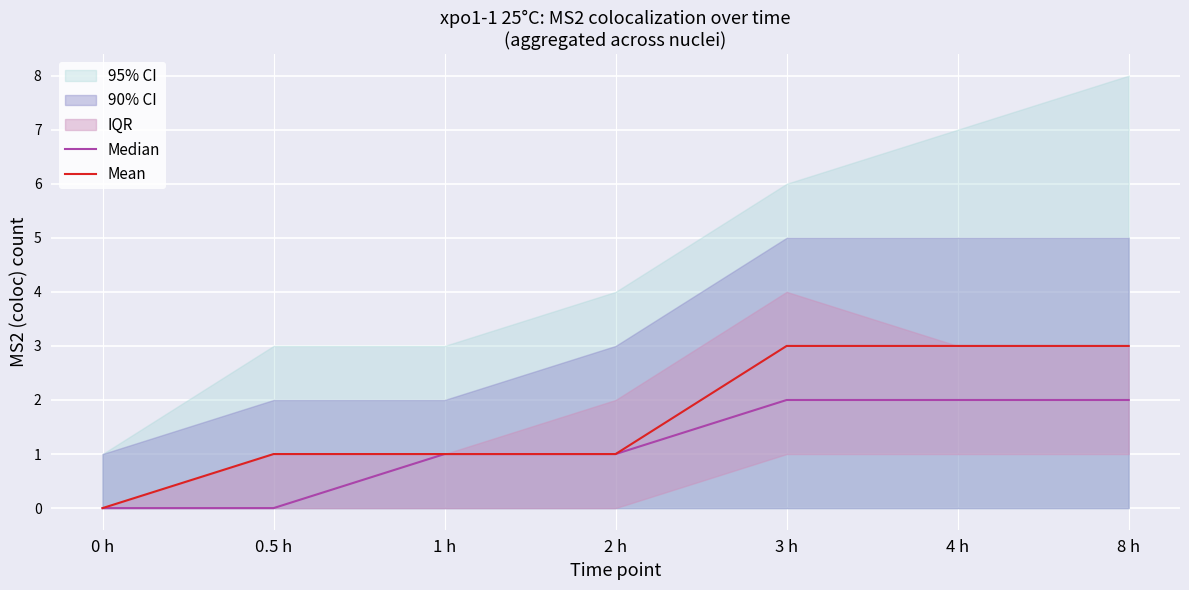

What is the label of the 7th point from the right?

0 h